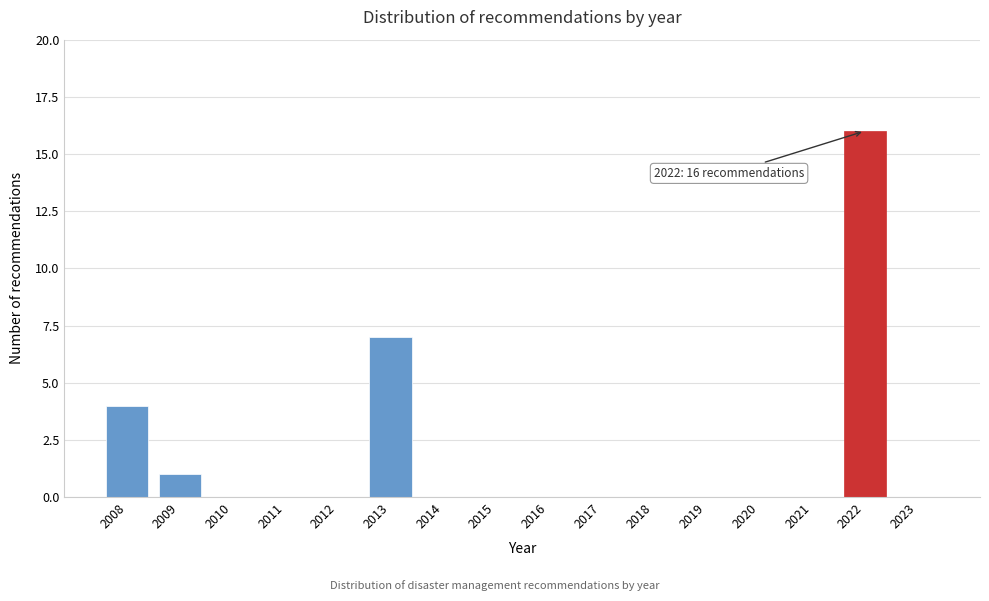

Reading right to left, extract all data points from this chart.

2023=0	2022=16	2021=0	2020=0	2019=0	2018=0	2017=0	2016=0	2015=0	2014=0	2013=7	2012=0	2011=0	2010=0	2009=1	2008=4